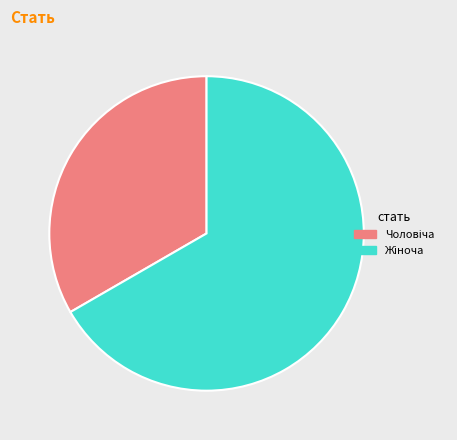

Does any single category account for the majority?

Yes